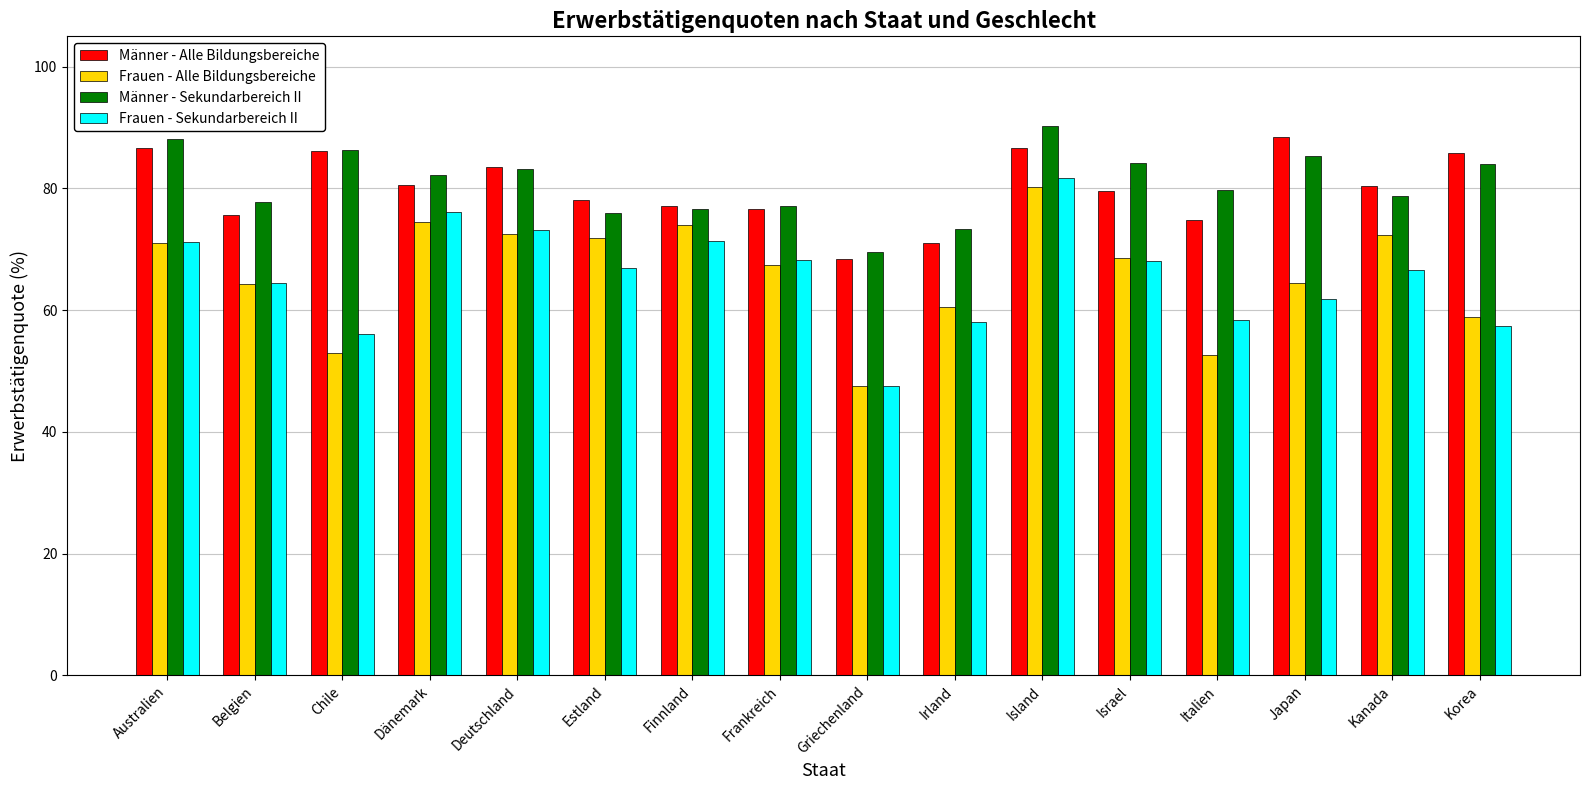

How many bars are there in total?

64